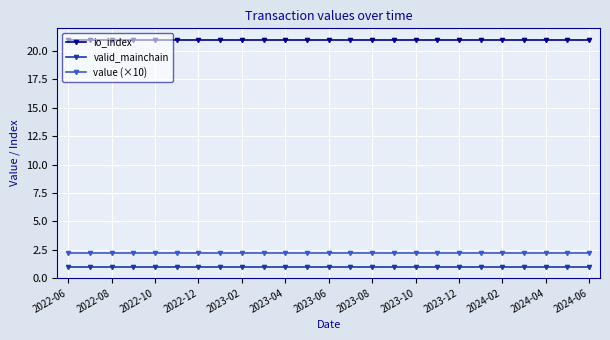

At how many categories does at least one series exceed 3?

25